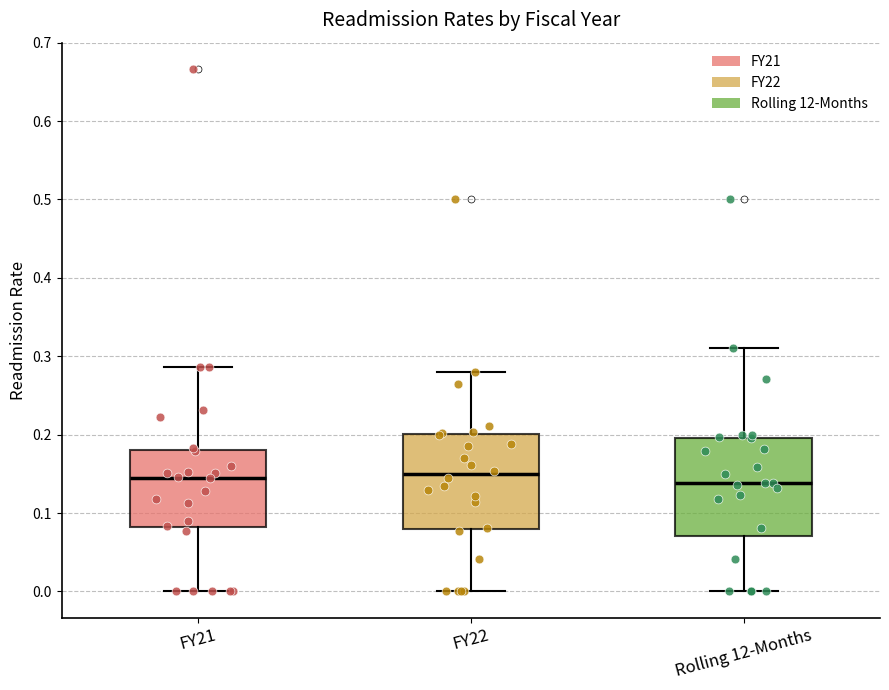

Reading left to right, read every box against the y-axis: the position of its median line, the range the box covers, and the ends of its whiskers. The values are not printed on the chart, so give them approximately, as read against the axis.

FY21: median 0.14, box 0.08 to 0.18, whiskers 0.00 to 0.29
FY22: median 0.15, box 0.08 to 0.20, whiskers 0.00 to 0.28
Rolling 12-Months: median 0.14, box 0.07 to 0.20, whiskers 0.00 to 0.31